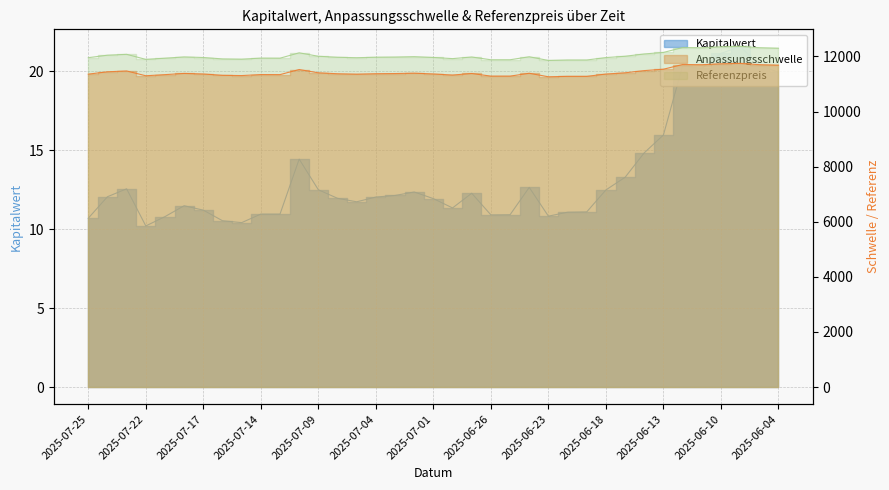

Where is the first local maximum for Anpassungsschwelle?

2025-07-23